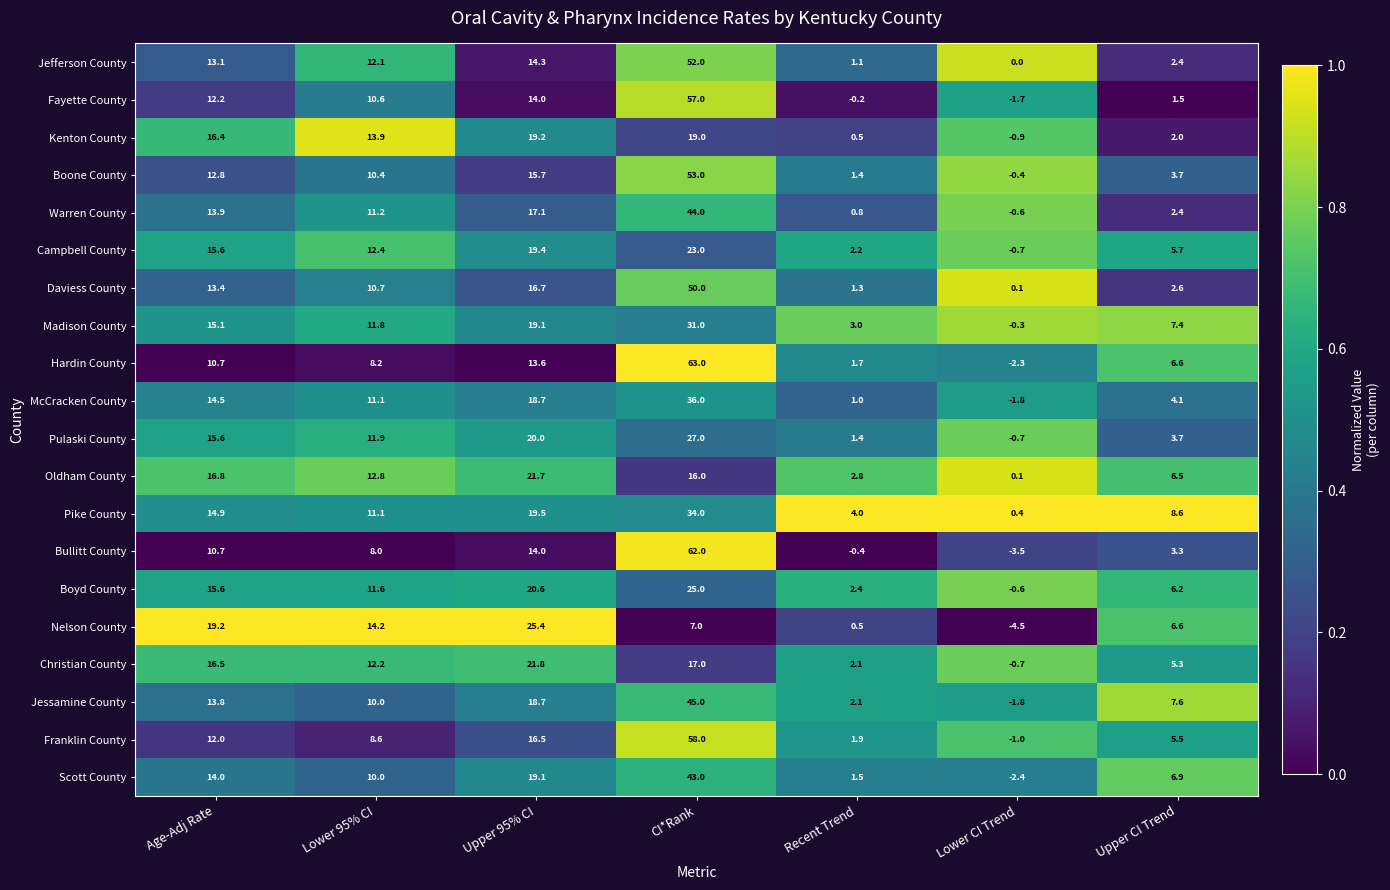

Which category has the lowest value across all series?

Lower CI Trend